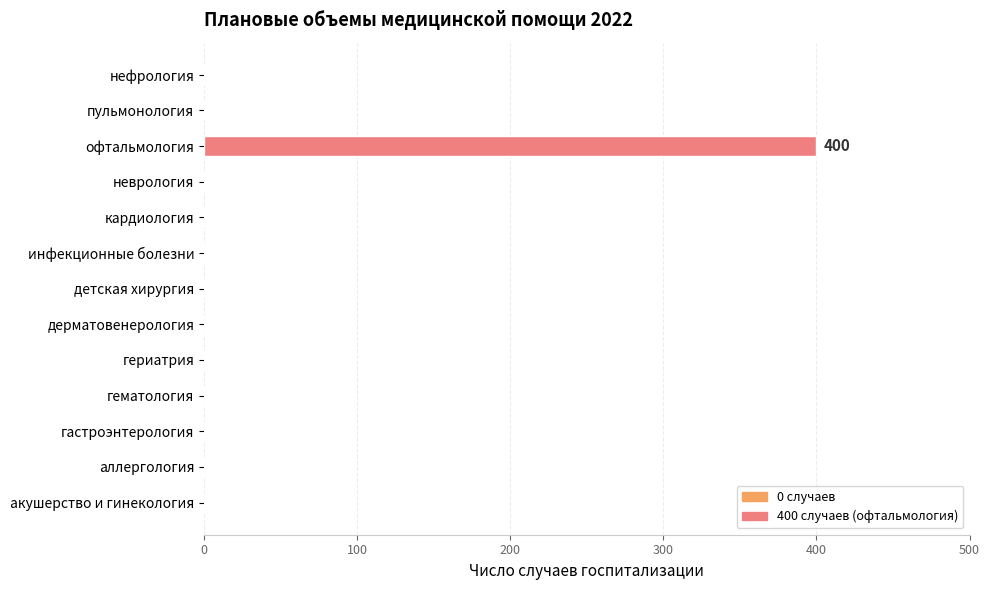

The value at аллергология is 0. True or false?

True